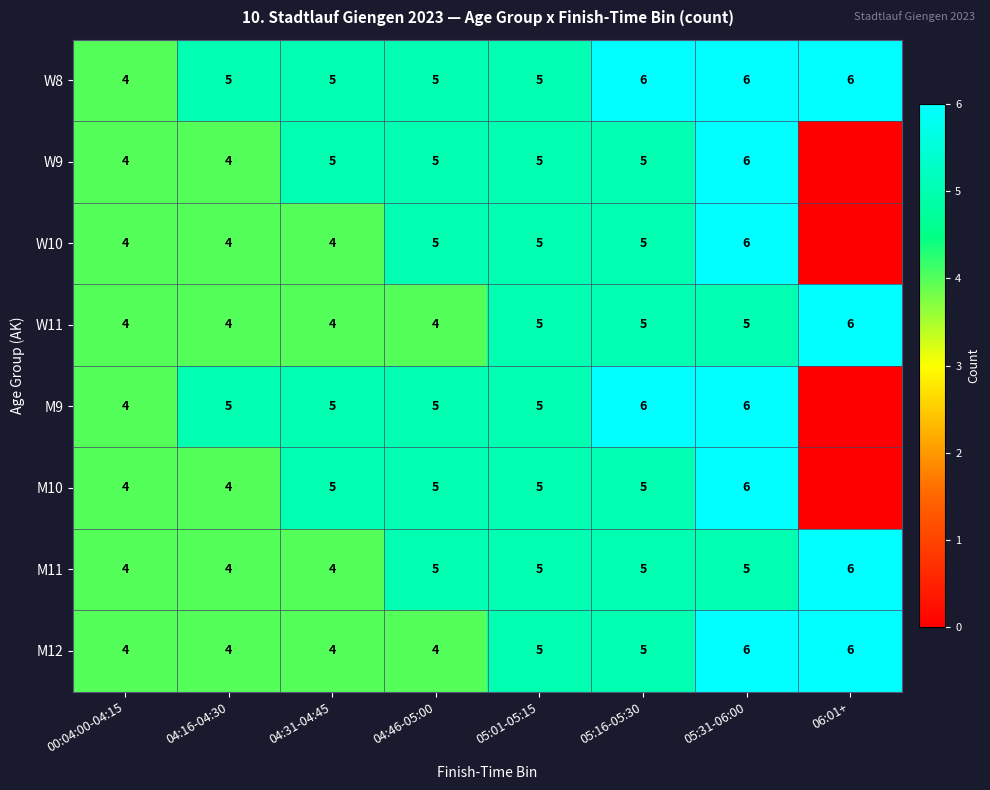

Count the M12 values in the range 4 to 6.

8